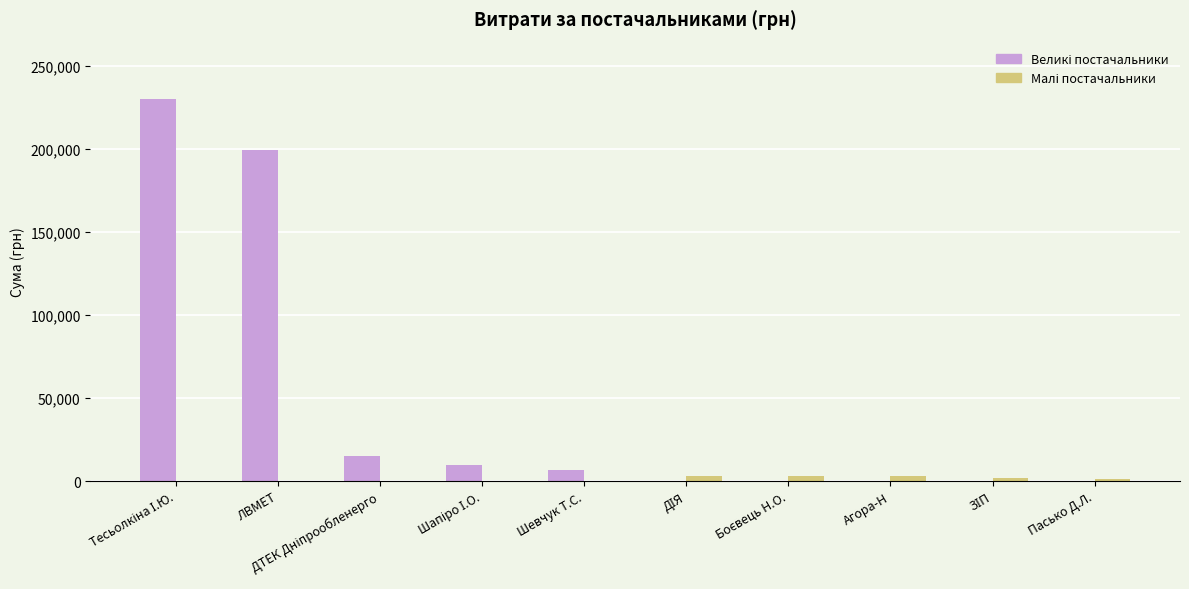

What is the total value across all series at Шевчук Т.С.?

6888.0